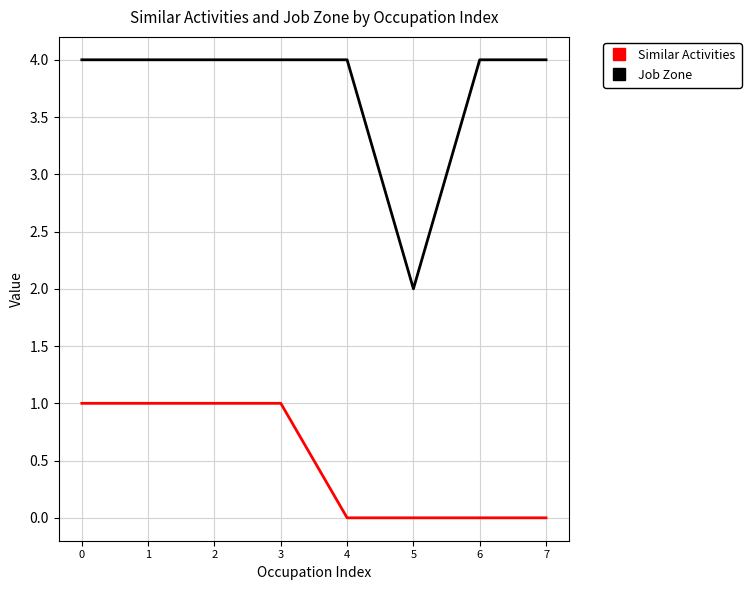

At which label does Job Zone reach its minimum?

5